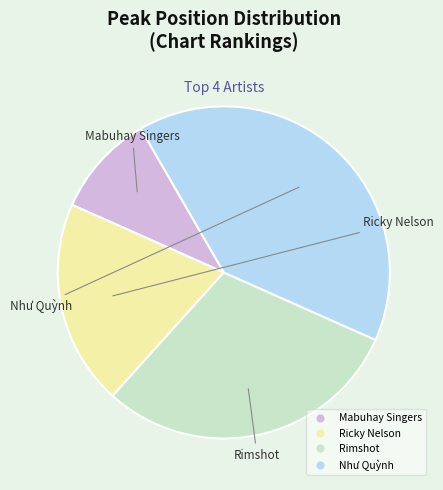

Approximately how many times larger is the value at Ricky Nelson compared to Rimshot?

0.7